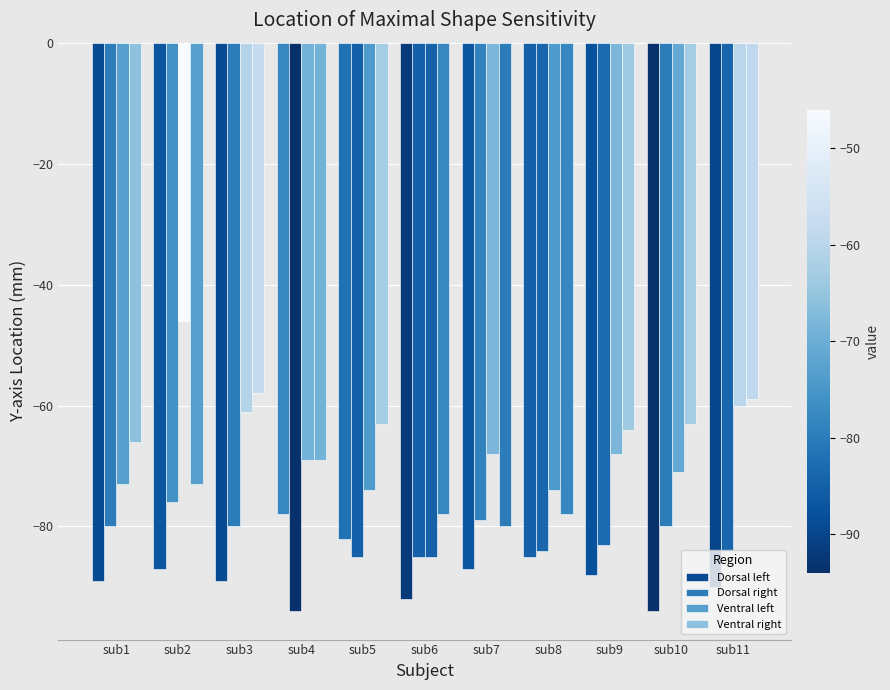

Which series has the largest range (max minus min)?

Ventral left